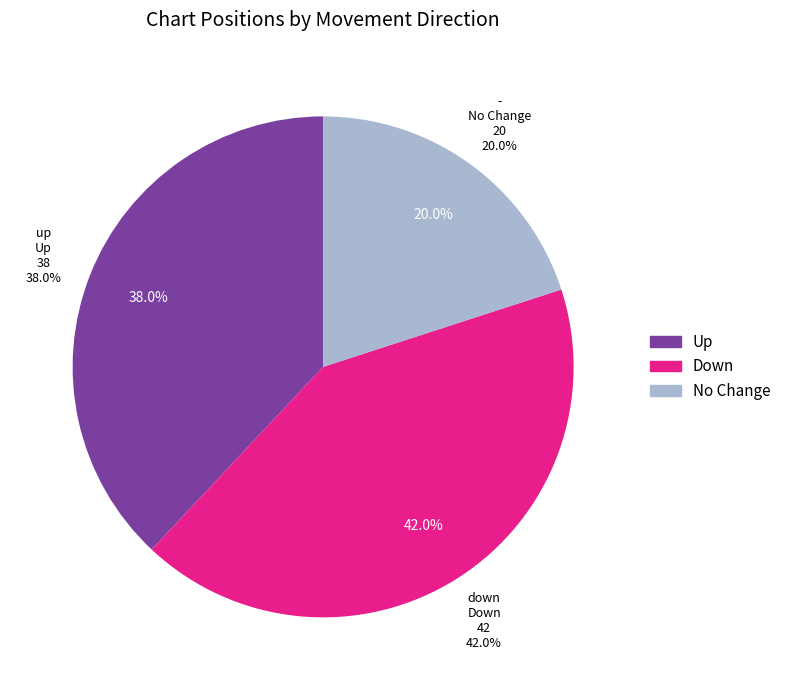

Is - the majority of the pie?

No